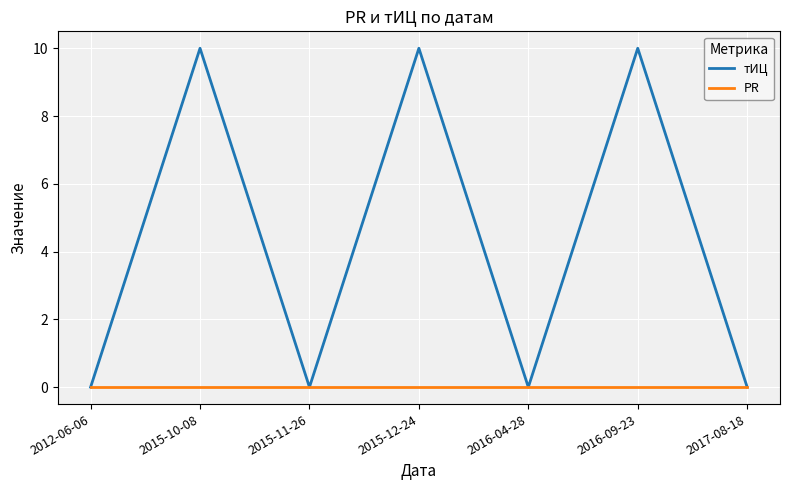

Where is the first local minimum for тИЦ?

2015-11-26